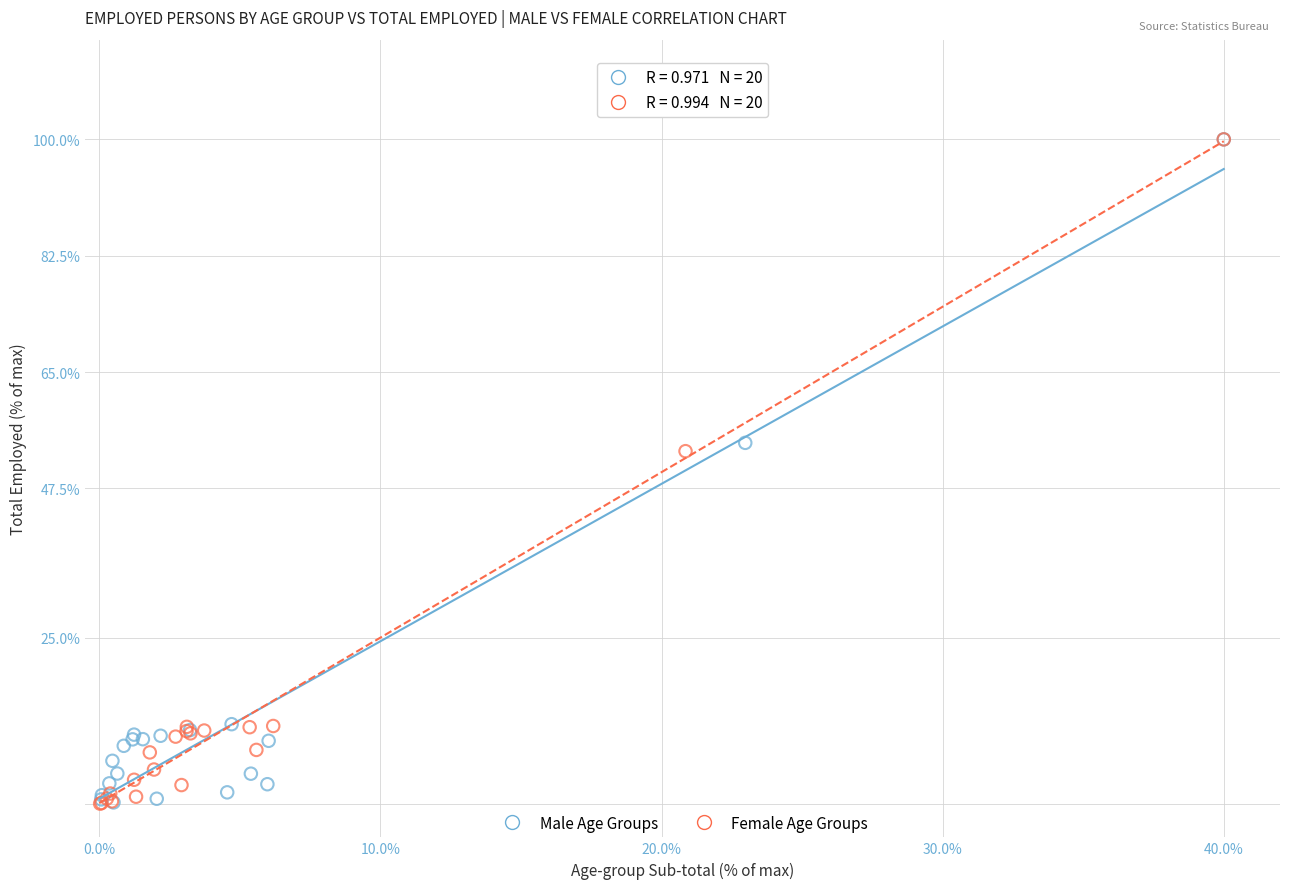

What are all the series names shown in the legend?

Male Age Groups, Female Age Groups